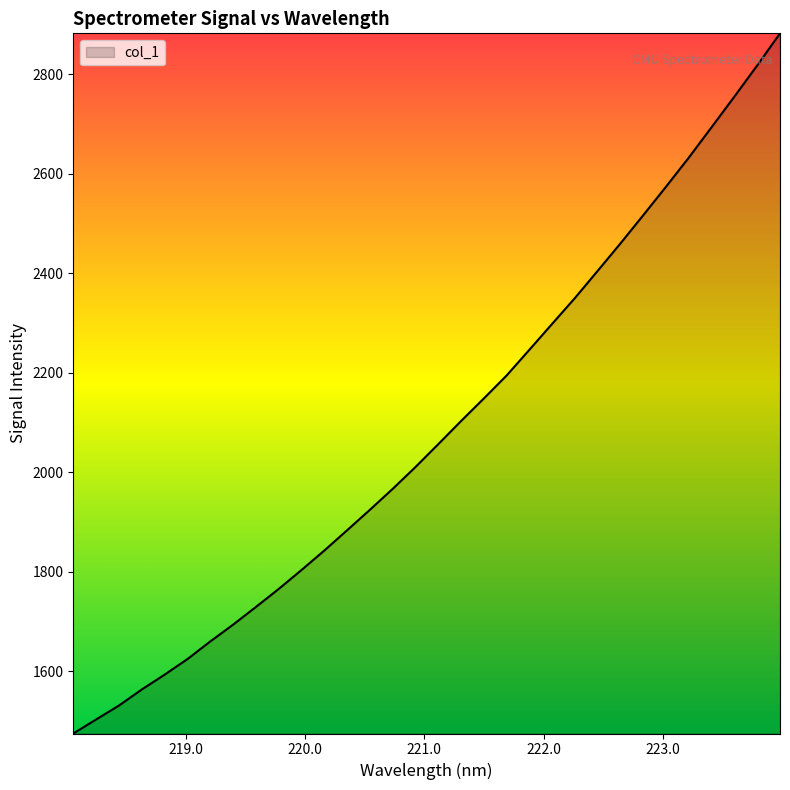

How many lines are shown in the chart?

1